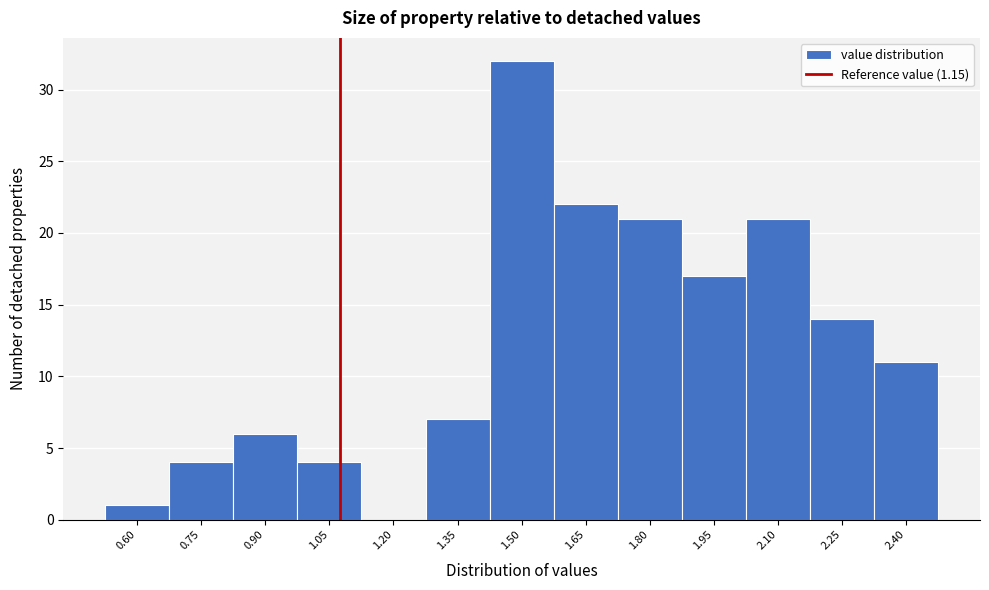

Reading left to right, extract all data points from this chart.

0.60=1	0.75=4	0.90=6	1.05=4	1.20=0	1.35=7	1.50=32	1.65=22	1.80=21	1.95=17	2.10=21	2.25=14	2.40=11